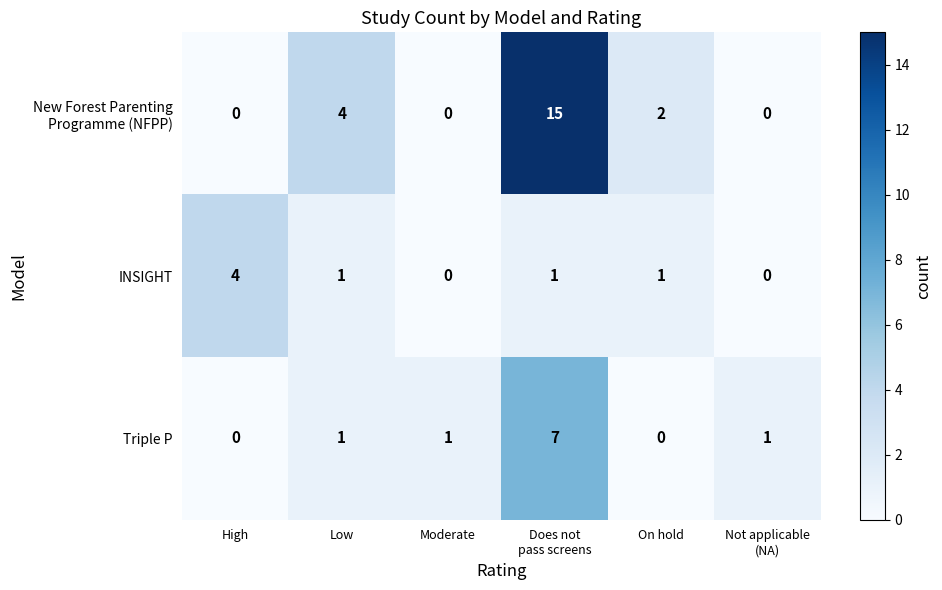

What is the greatest value displayed?

15